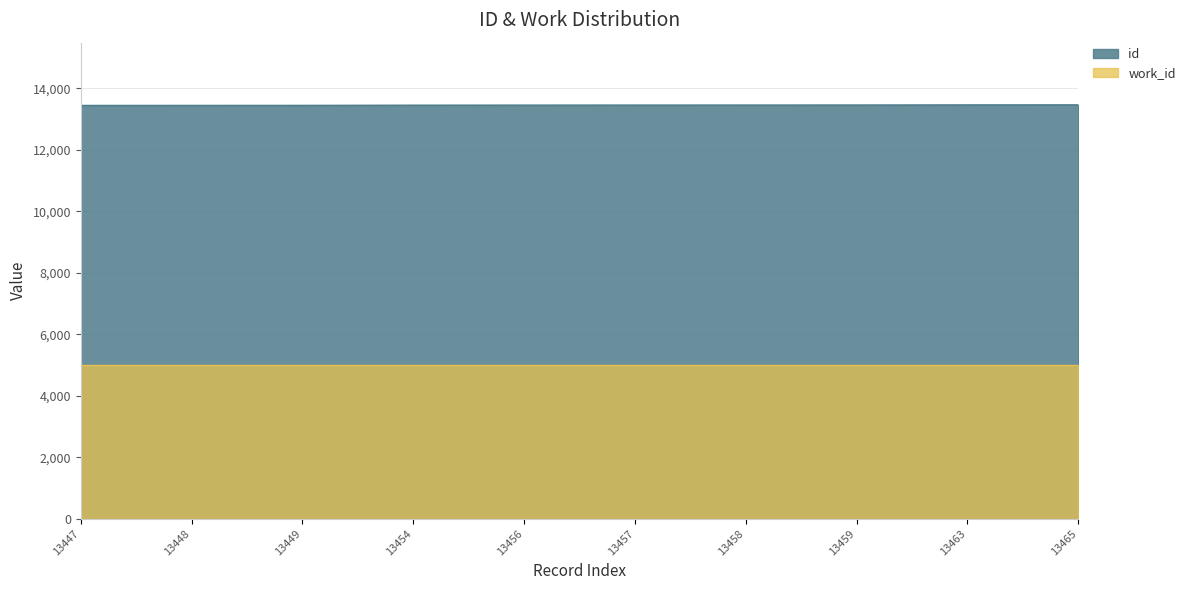

How many values are below 13457?

5